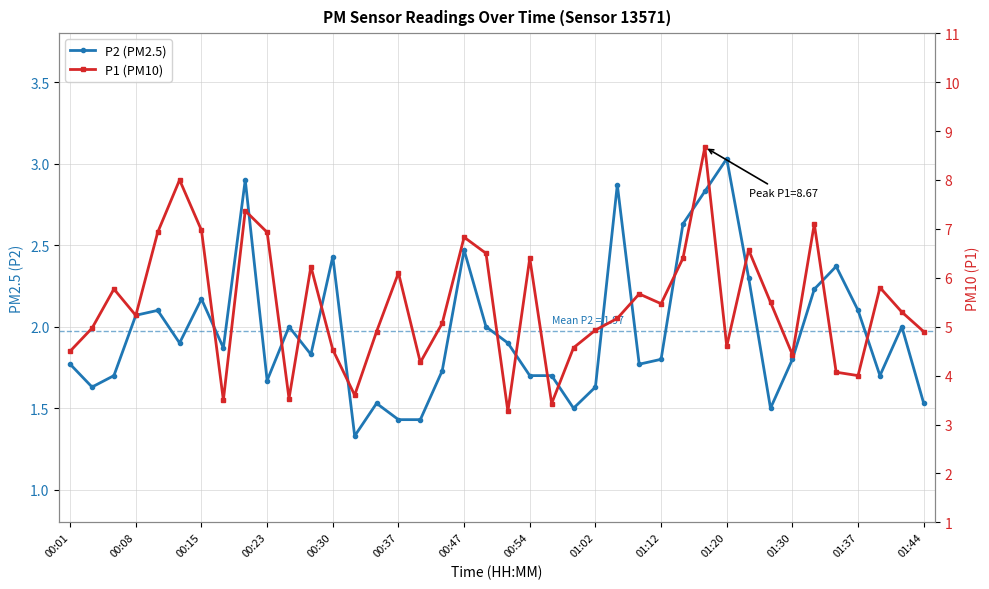

Reading left to right, list all the values displayed in this chart.

P2 (PM2.5): 1.8	1.6	1.7	2.1	2.1	1.9	2.2	1.9	2.9	1.7	2.0	1.8	2.4	1.3	1.5	1.4	1.4	1.7	2.5	2.0	1.9	1.7	1.7	1.5	1.6	2.9	1.8	1.8	2.6	2.8	3.0	2.3	1.5	1.8	2.2	2.4	2.1	1.7	2.0	1.5
P1 (PM10): 4.5	5.0	5.8	5.2	6.9	8.0	7.0	3.5	7.4	6.9	3.5	6.2	4.5	3.6	4.9	6.1	4.3	5.1	6.8	6.5	3.3	6.4	3.4	4.6	4.9	5.2	5.7	5.5	6.4	8.7	4.6	6.6	5.5	4.4	7.1	4.1	4.0	5.8	5.3	4.9